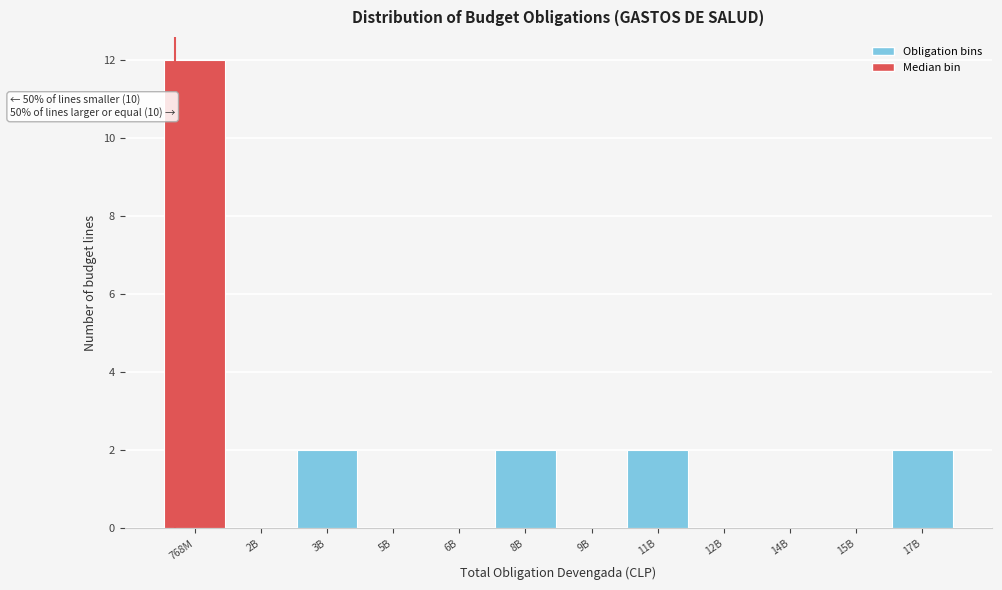

Reading left to right, transcribe all the data shown in this chart.

768M=12	2B=0	3B=2	5B=0	6B=0	8B=2	9B=0	11B=2	12B=0	14B=0	15B=0	17B=2